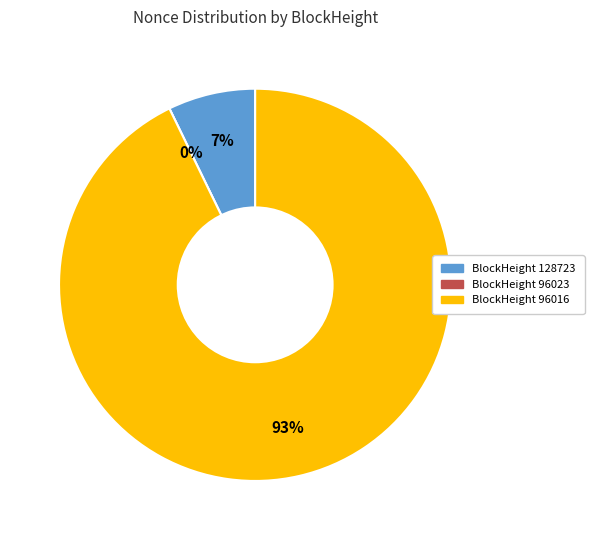

Is the sum of 96016 and 128723 greater than half?

Yes